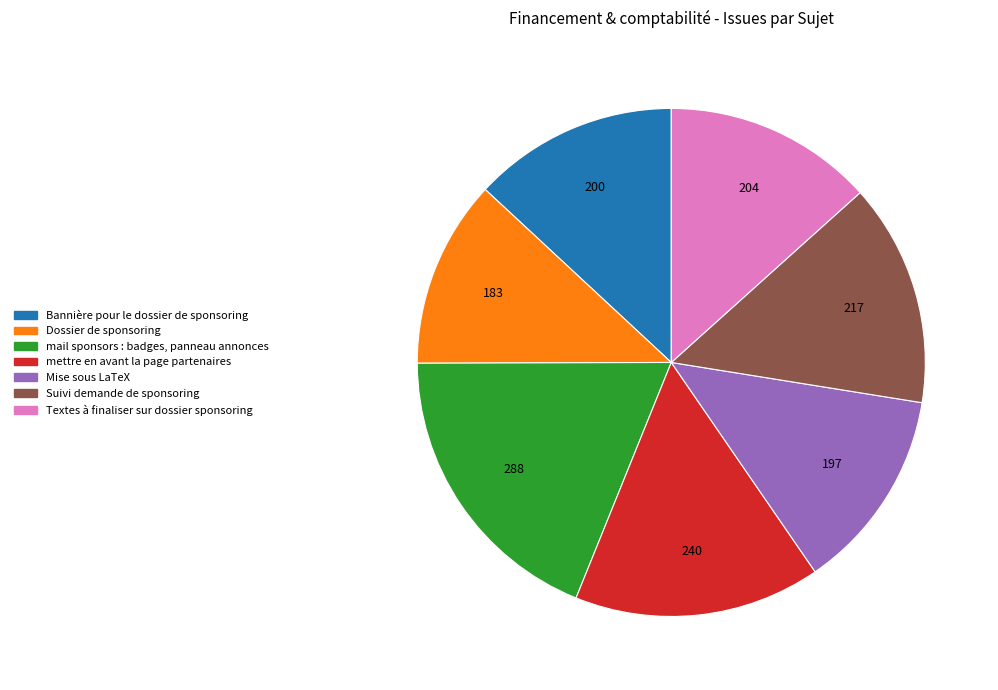

Between Dossier de sponsoring and Textes à finaliser sur dossier sponsoring, which is larger?

Textes à finaliser sur dossier sponsoring